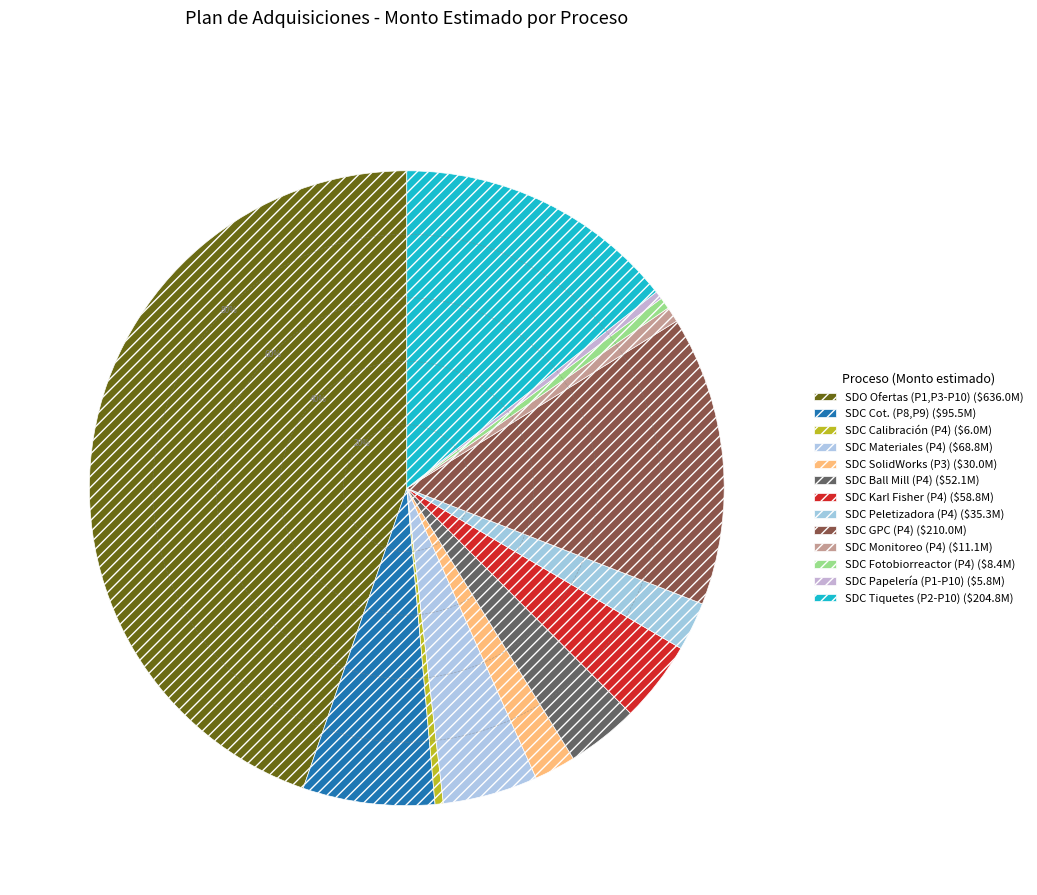

Rank the categories by value from lowest to highest.

SDC-Cotizaciones (P1-P10) Papelería, SDC-Cotizaciones (P4) Calibración, SDC-Cotizaciones (P4) Fotobiorreactor, SDC-Cotizaciones (P4) Monitoreo, SDC-Cotizaciones (P3) SolidWorks, SDC-Cotizaciones (P4) Peletizadora, SDC-Cotizaciones (P4) Ball Mill, SDC-Cotizaciones (P4) Karl Fisher, SDC-Cotizaciones (P4) Materiales, SDC-Cotizaciones (P8,P9), SDC-Cotizaciones (P2-P10) Tiquetes, SDC-Cotizaciones (P4) GPC, SDO-Solicitud de Ofertas (P1,P3-P10)